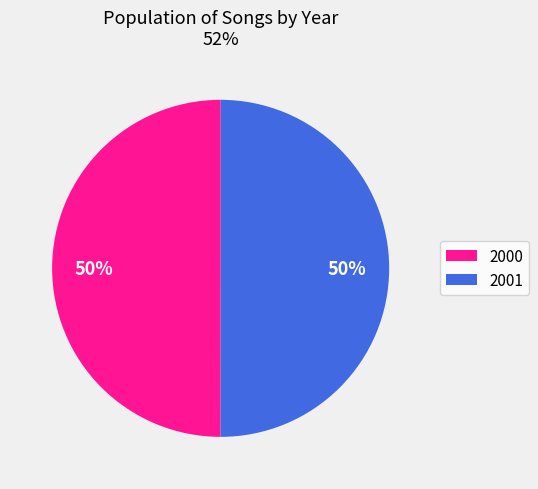

Do 2001 and 2000 together represent more than half of the pie?

Yes